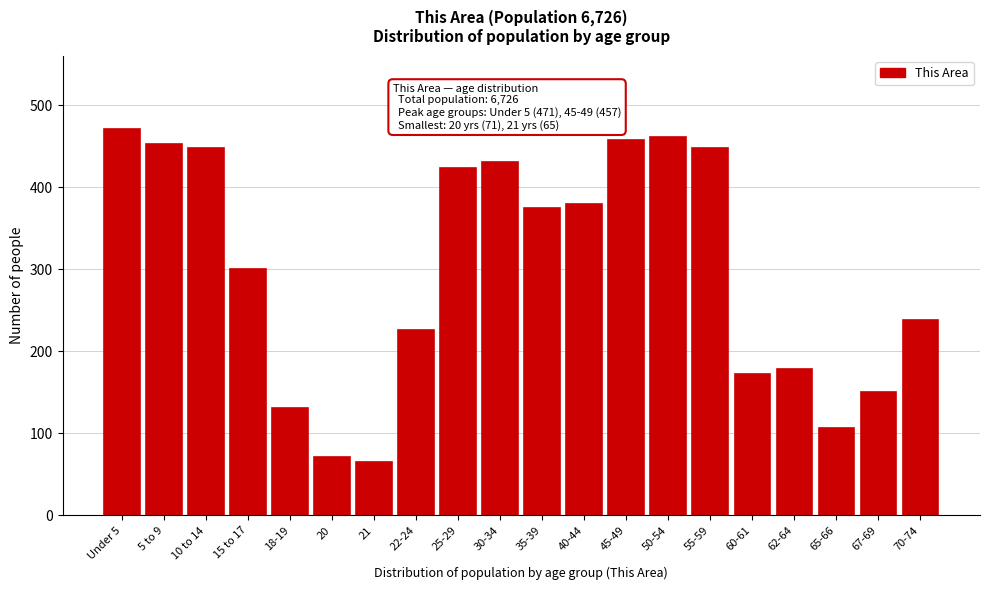

Reading left to right, list all the values displayed in this chart.

Under 5=471	5 to 9=453	10 to 14=448	15 to 17=300	18-19=131	20=71	21=65	22-24=226	25-29=423	30-34=431	35-39=375	40-44=380	45-49=457	50-54=461	55-59=448	60-61=172	62-64=179	65-66=107	67-69=150	70-74=238